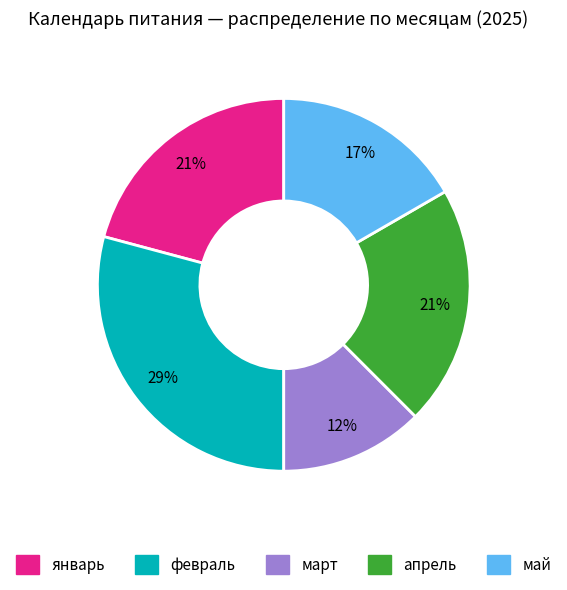

To the nearest percent, what is the combined percentage of февраль and январь?

50%